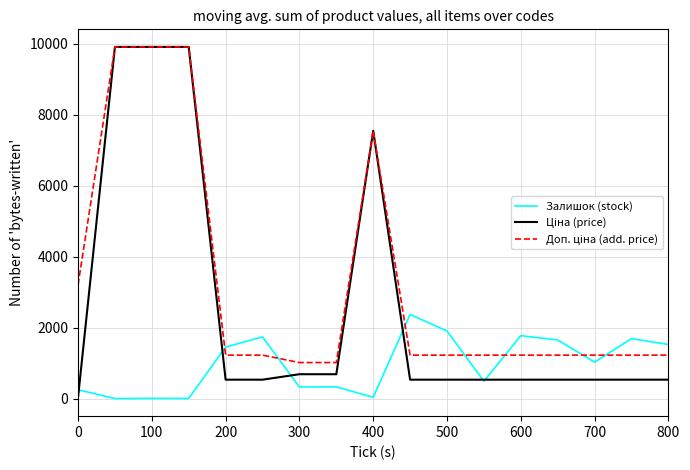

Does the chart display data point markers on the line(s)?

No